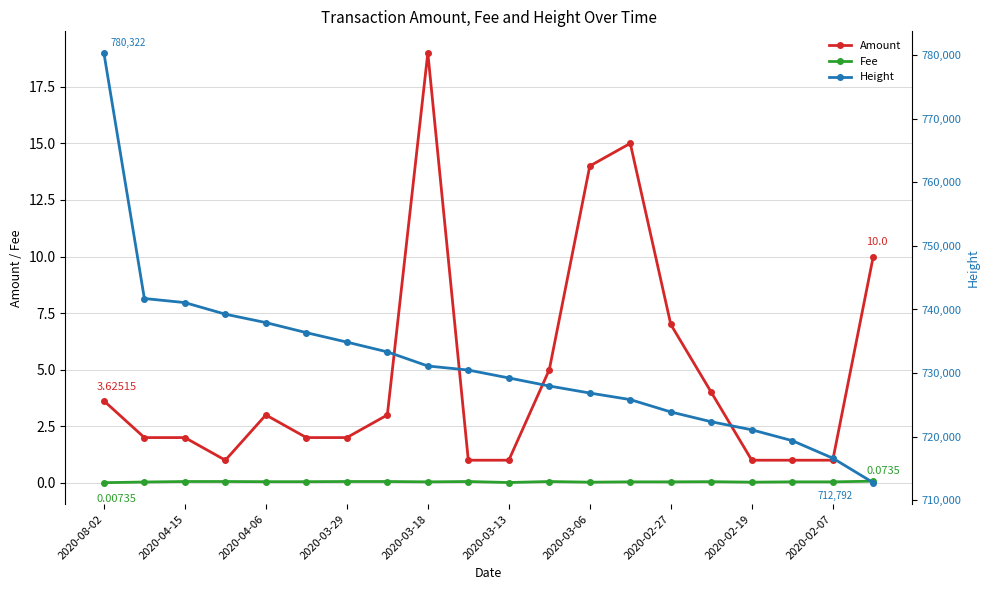

List the series in order of their peak value, highest first.

Height, Amount, Fee